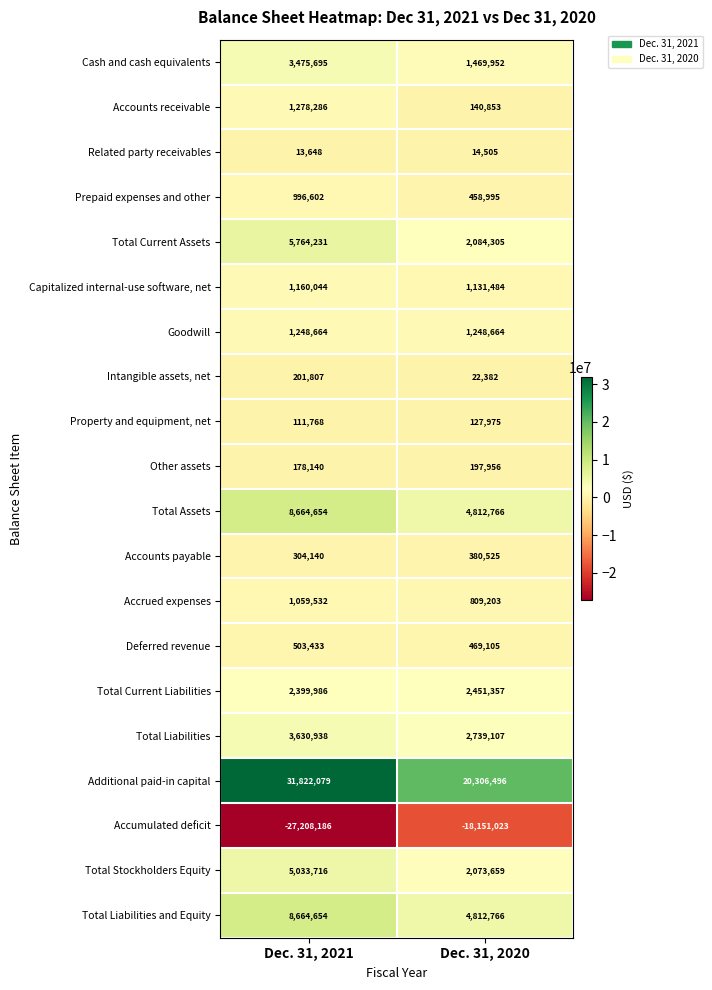

Read the Deferred revenue value at Dec. 31, 2020, to the nearest 100.

469100